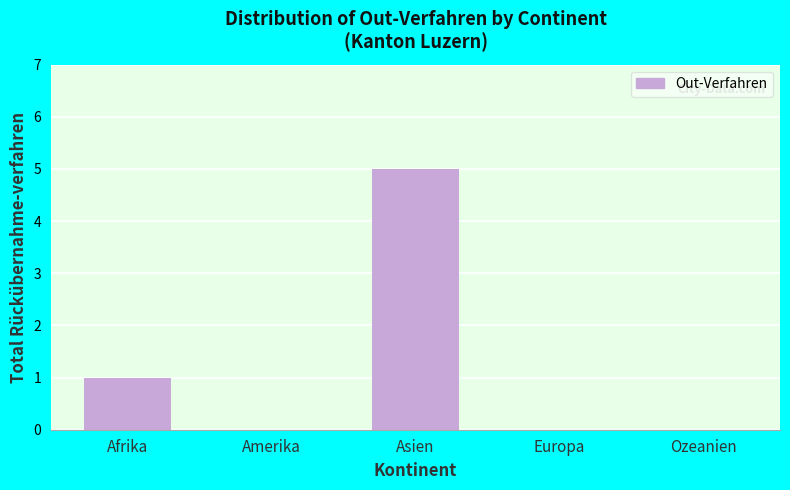

Reading left to right, transcribe all the data shown in this chart.

Afrika=1	Amerika=0	Asien=5	Europa=0	Ozeanien=0